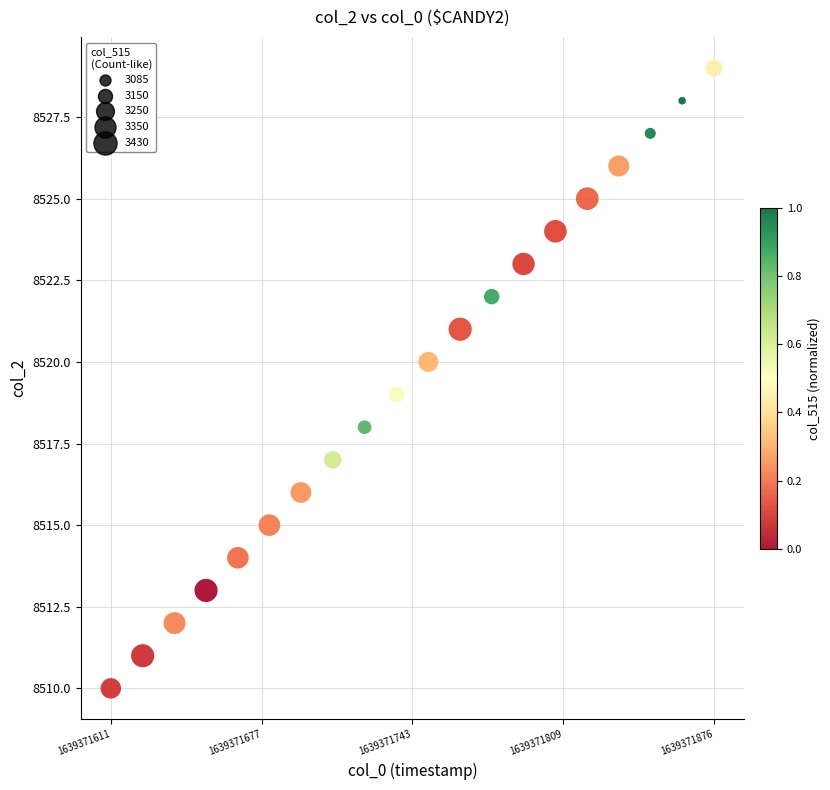

What is the range of Y values (max minus min)?

19